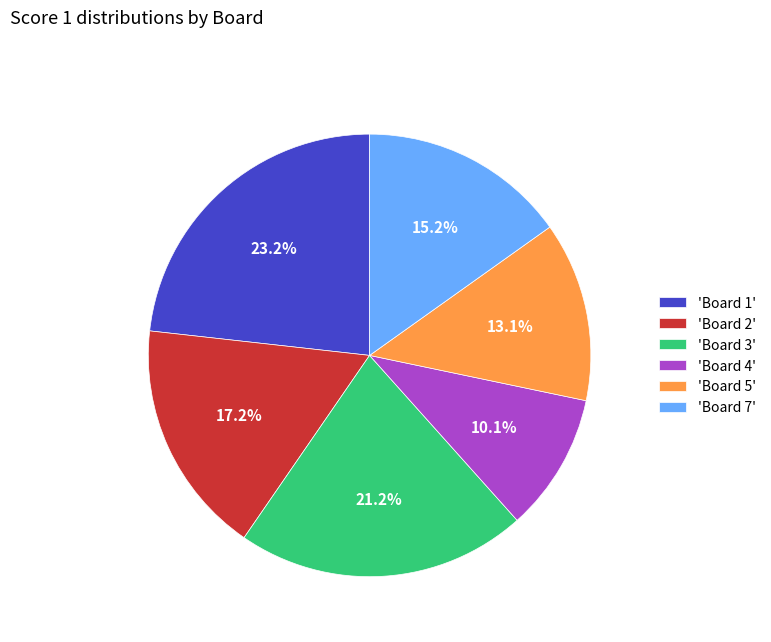

Is there any slice that represents more than half of the pie?

No